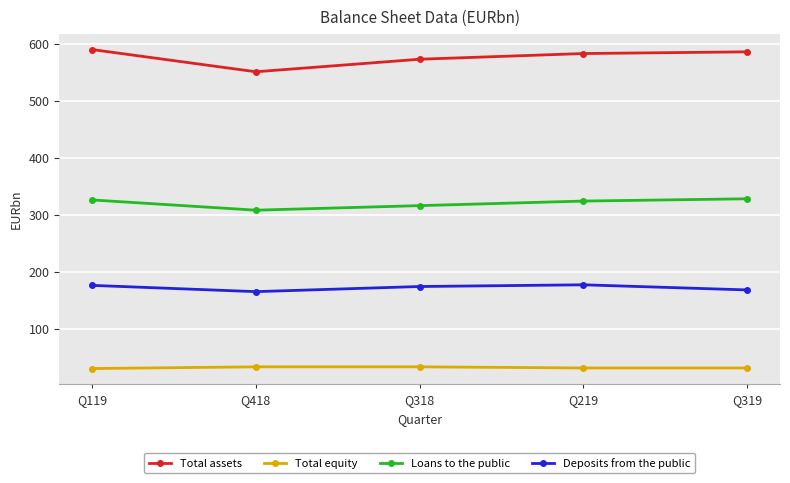

At which category does Deposits from the public reach its first local valley?

Q418